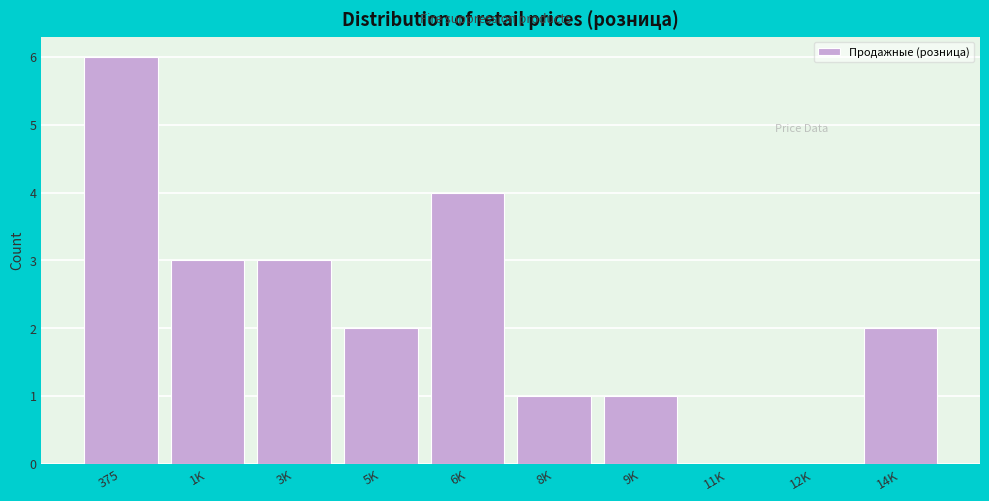

Reading right to left, extract all data points from this chart.

14K=2	12K=0	11K=0	9K=1	8K=1	6K=4	5K=2	3K=3	1K=3	375=6